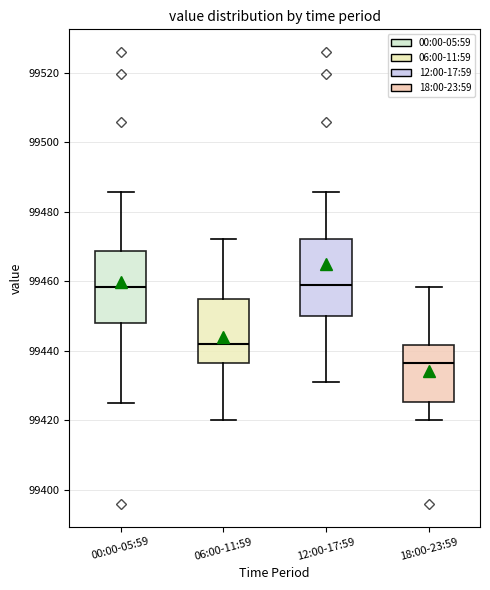

Reading left to right, transcribe this box plot: for each box, give where its median line is, the range the box spans, and where its two whiskers end, as read against the y-axis. The values are not printed on the chart, so give them approximately, as read against the axis.

00:00-05:59: median 99458, box 99448 to 99468, whiskers 99426 to 99486
06:00-11:59: median 99442, box 99436 to 99456, whiskers 99420 to 99472
12:00-17:59: median 99458, box 99450 to 99472, whiskers 99430 to 99486
18:00-23:59: median 99436, box 99426 to 99442, whiskers 99420 to 99458